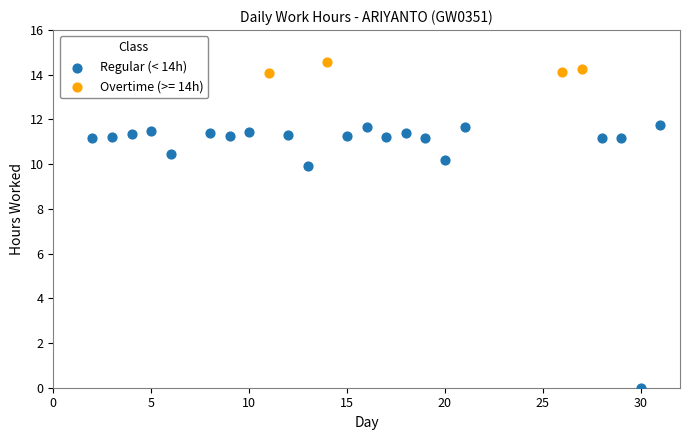

Which series contains the highest Y value?

Overtime (>= 14h)